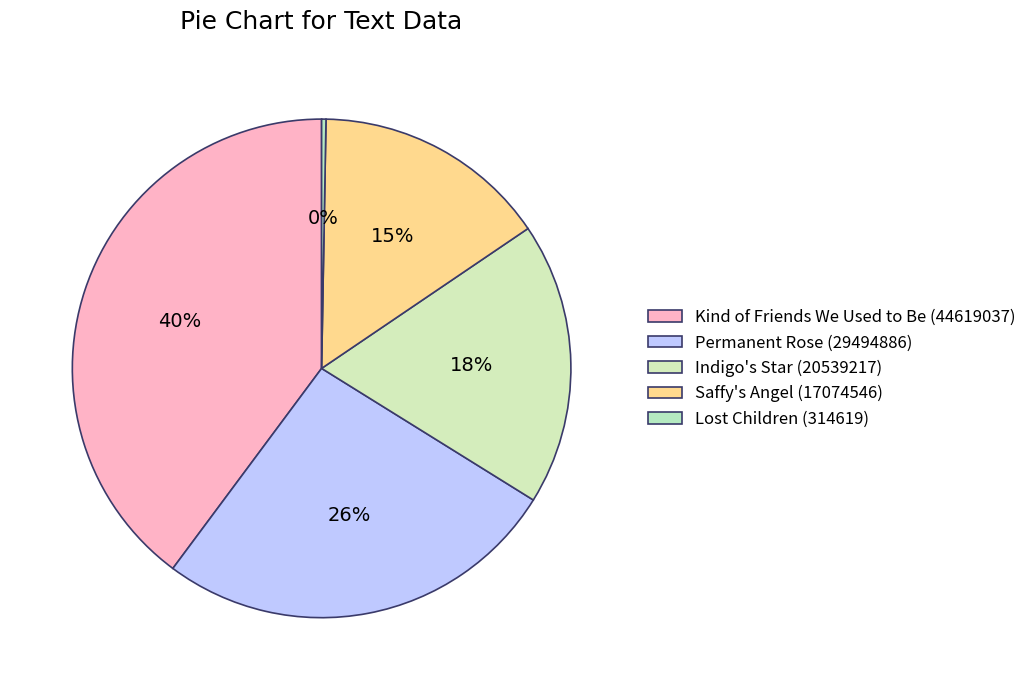

How many segments does this pie chart have?

5